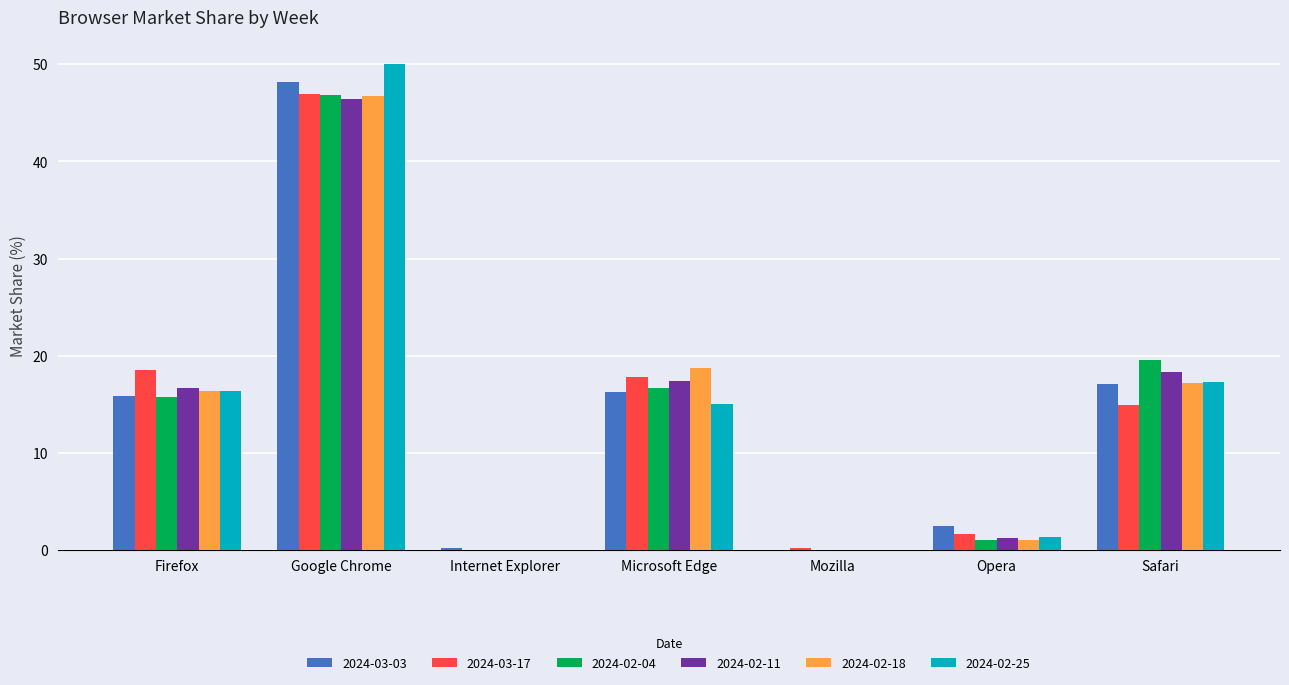

What are all the series names shown in the legend?

2024-03-03, 2024-03-17, 2024-02-04, 2024-02-11, 2024-02-18, 2024-02-25